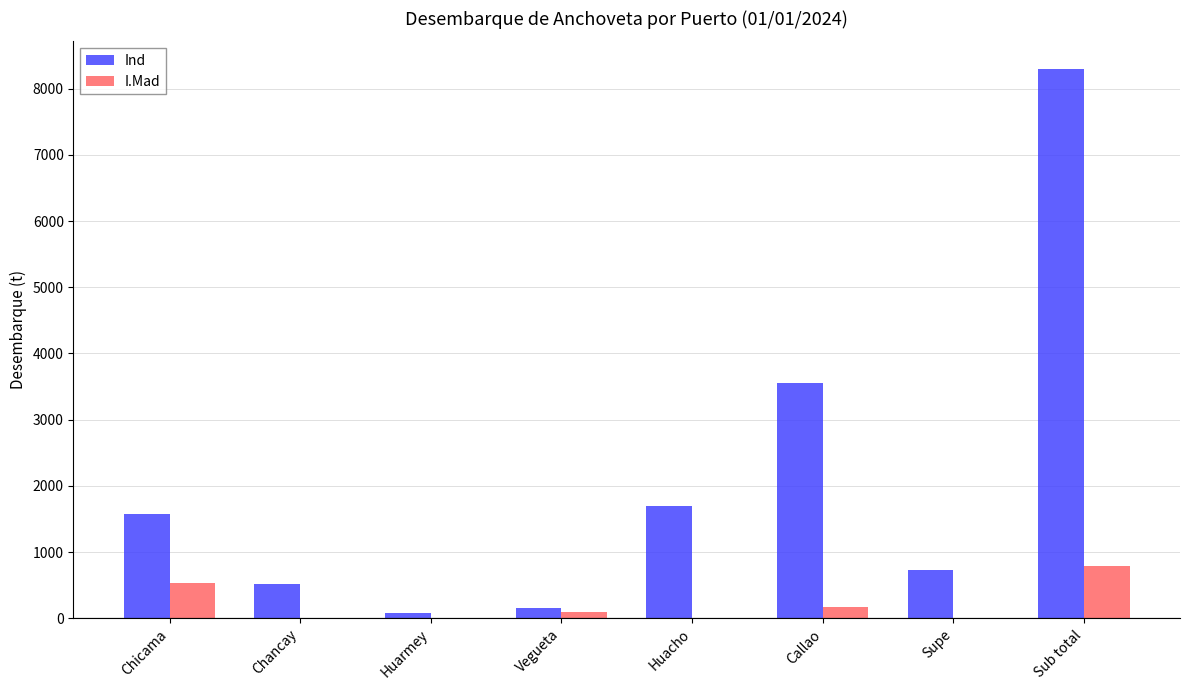

What is the approximate value of Ind at Chicama?

1572.2